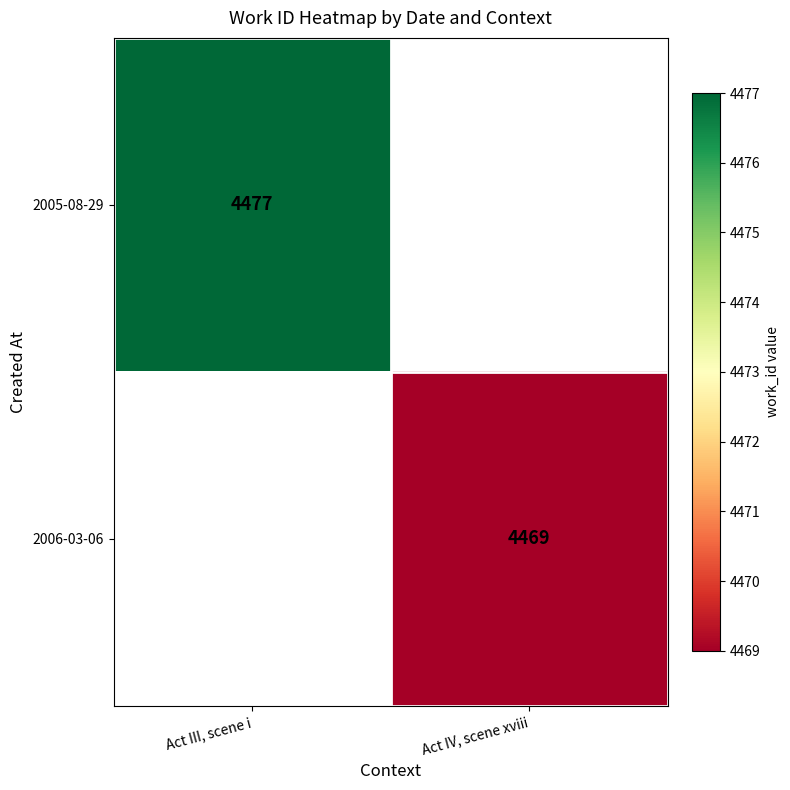

The value of 2006-03-06 at Act IV, scene xviii is 6844. True or false?

False